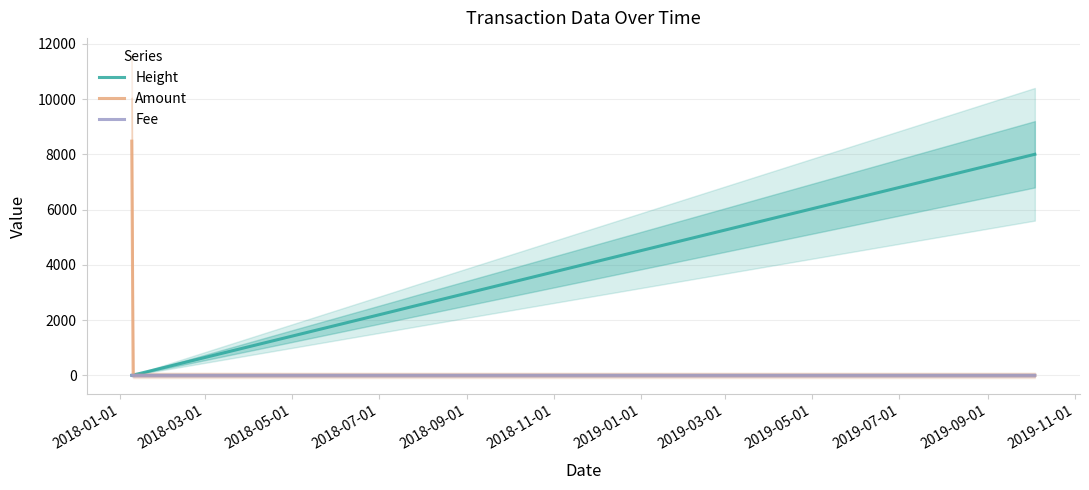

What is the highest value of the Height series?

8000.5